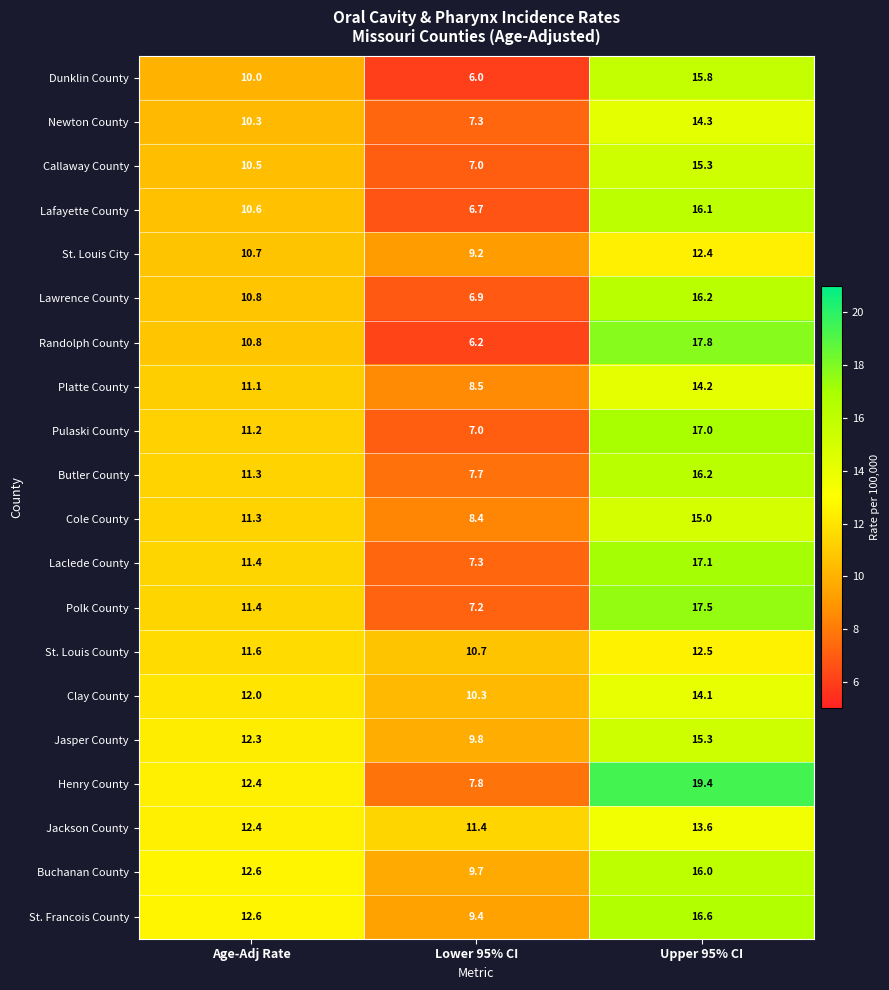

At how many categories does at least one series exceed 18?

1